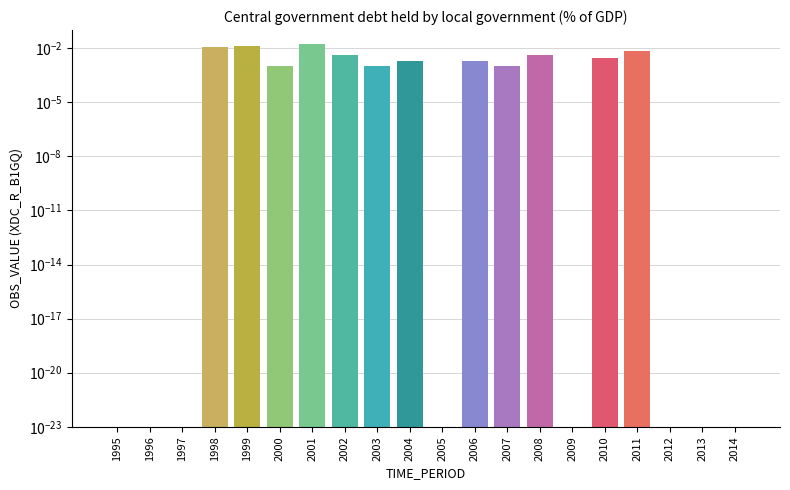

How many data points does each series have?

20